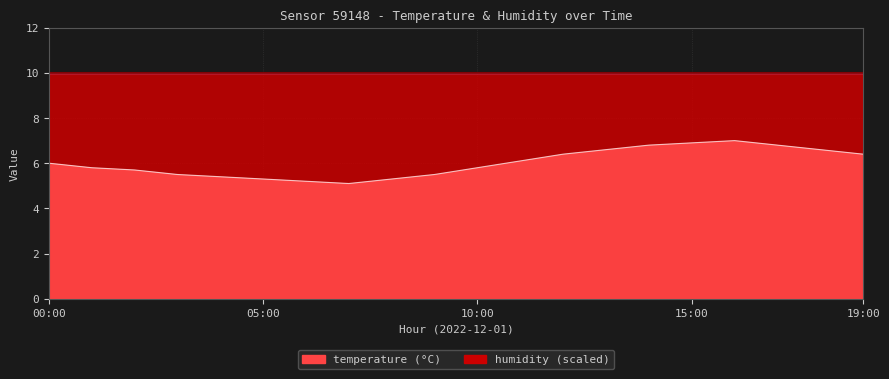

What is the change in value from 03:00 to 15:00?

+1.4